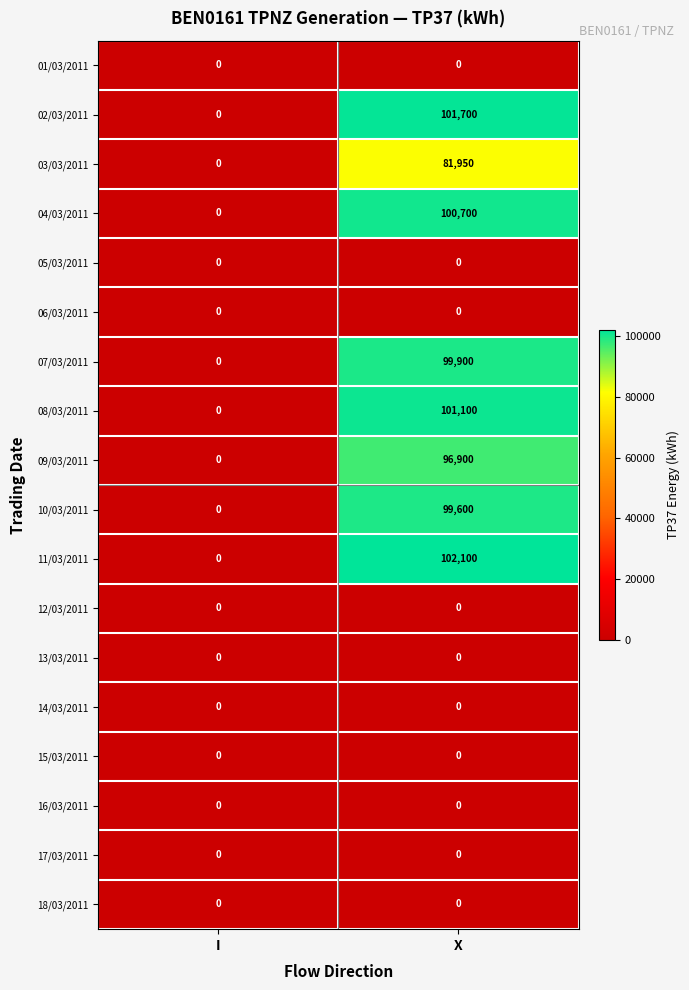

Which series has the largest range (max minus min)?

11/03/2011